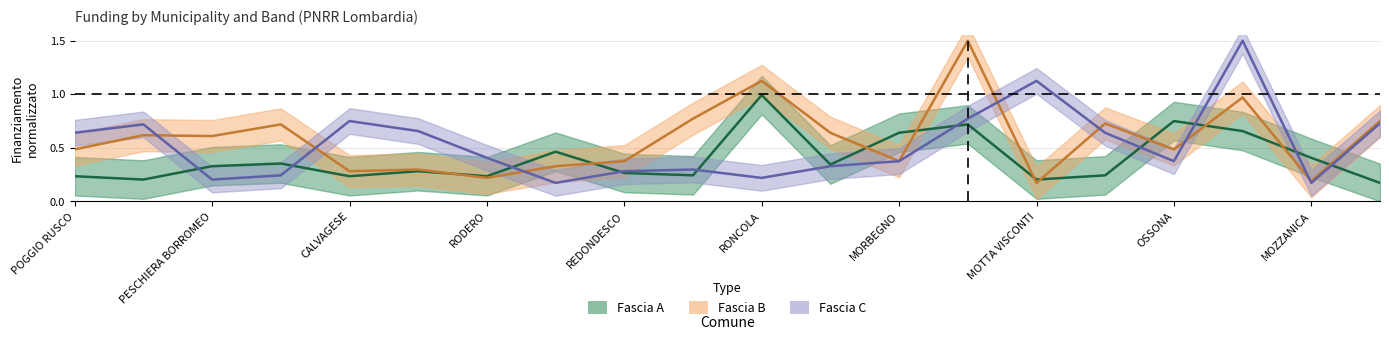

Reading left to right, list all the values displayed in this chart.

Fascia A: 0.2	0.2	0.3	0.4	0.2	0.3	0.2	0.5	0.3	0.2	1.0	0.3	0.6	0.7	0.2	0.2	0.8	0.7	0.4	0.2
Fascia B: 0.5	0.6	0.6	0.7	0.3	0.3	0.2	0.3	0.4	0.8	1.1	0.6	0.4	1.5	0.2	0.7	0.5	1.0	0.2	0.8
Fascia C: 0.6	0.7	0.2	0.2	0.8	0.7	0.4	0.2	0.3	0.3	0.2	0.3	0.4	0.8	1.1	0.6	0.4	1.5	0.2	0.7